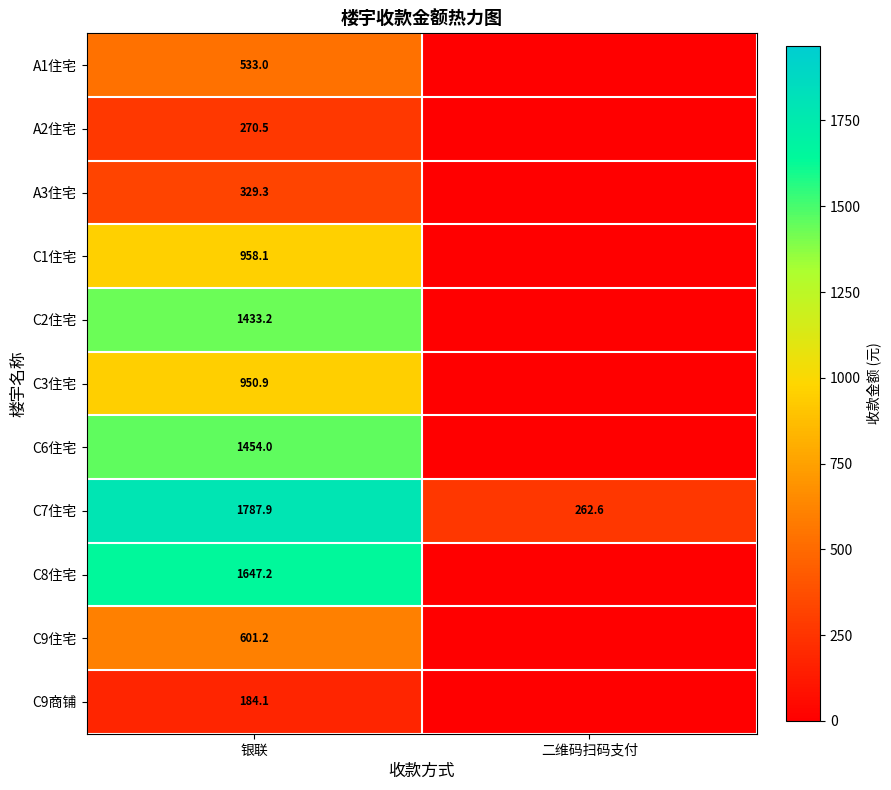

What is the total value across all series at 银联?

10149.4